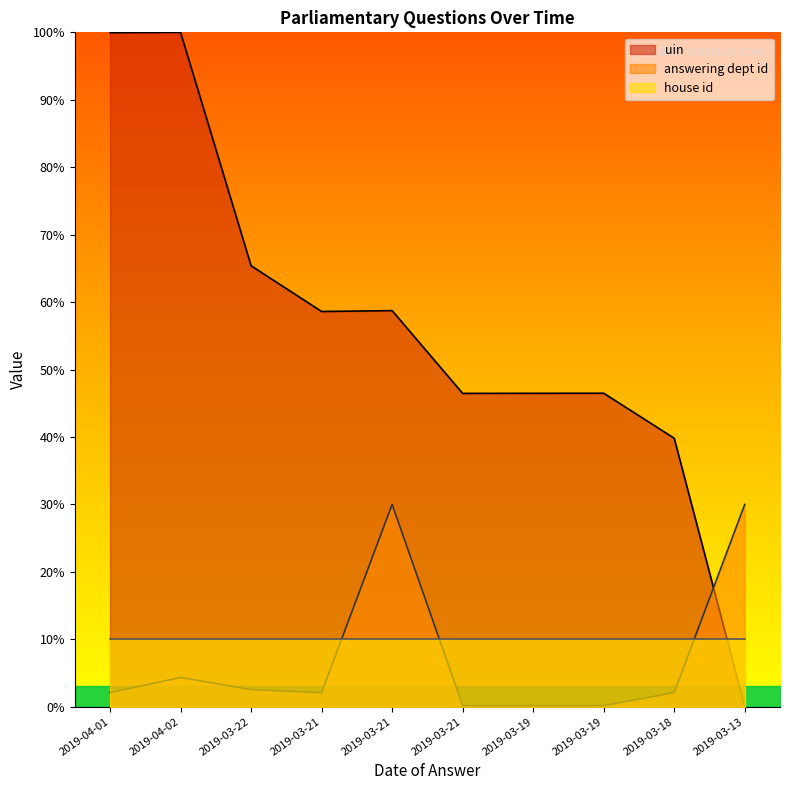

Which series has the largest range (max minus min)?

uin